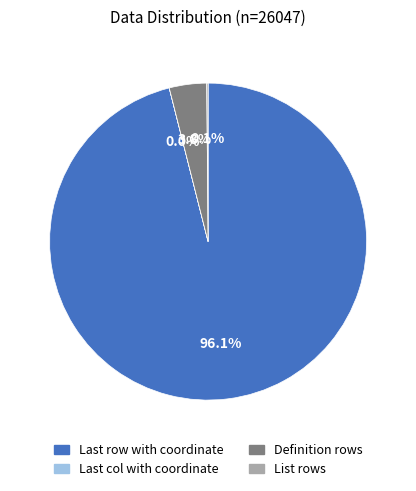

Which slice is the largest?

Last row with coordinate